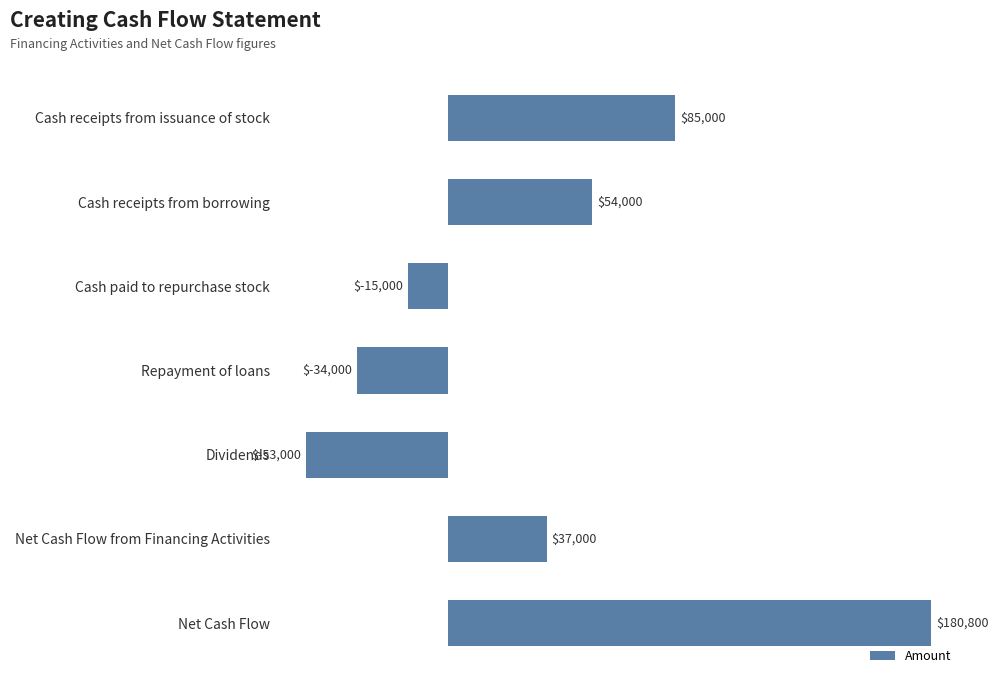

How many values are above zero?

4